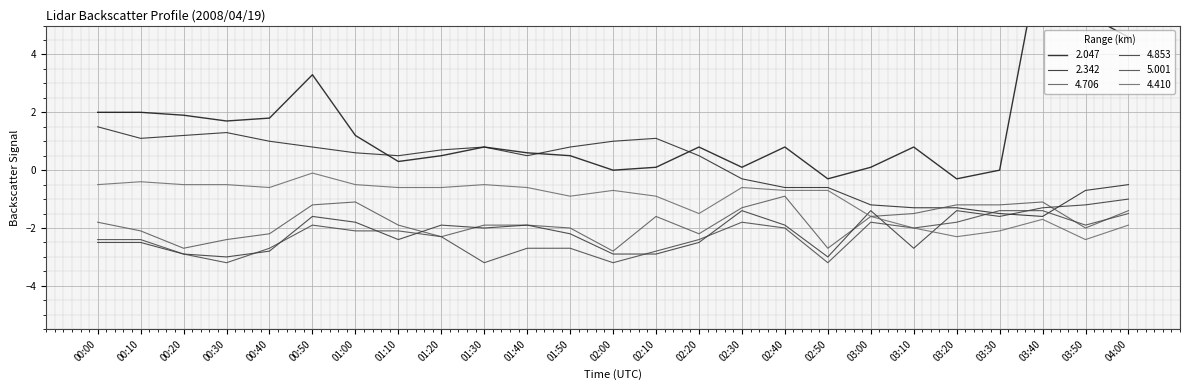

What is the difference between the second highest and minimum values in the 2.342 series?

2.9